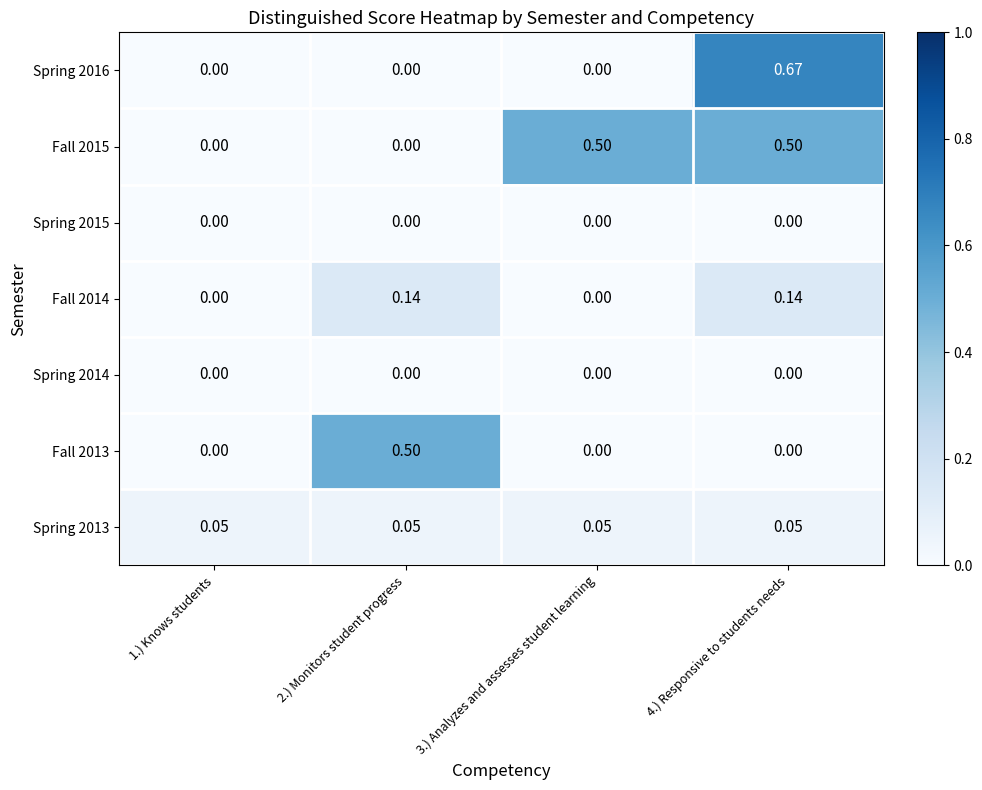

Is the value of Spring 2016 at 4.) Responsive to students needs greater than the value of Fall 2015 at 1.) Knows students?

Yes